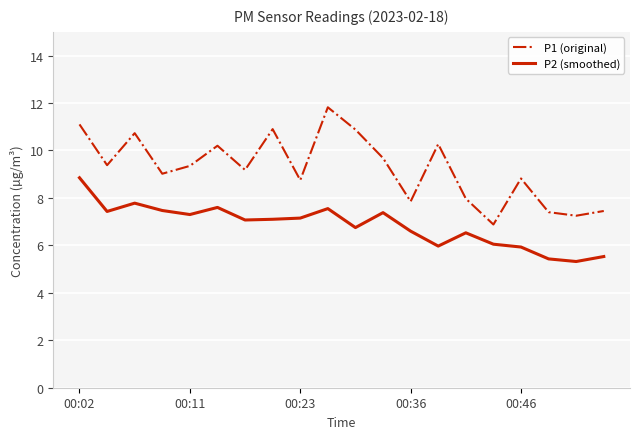

What is the greatest value displayed?

11.8